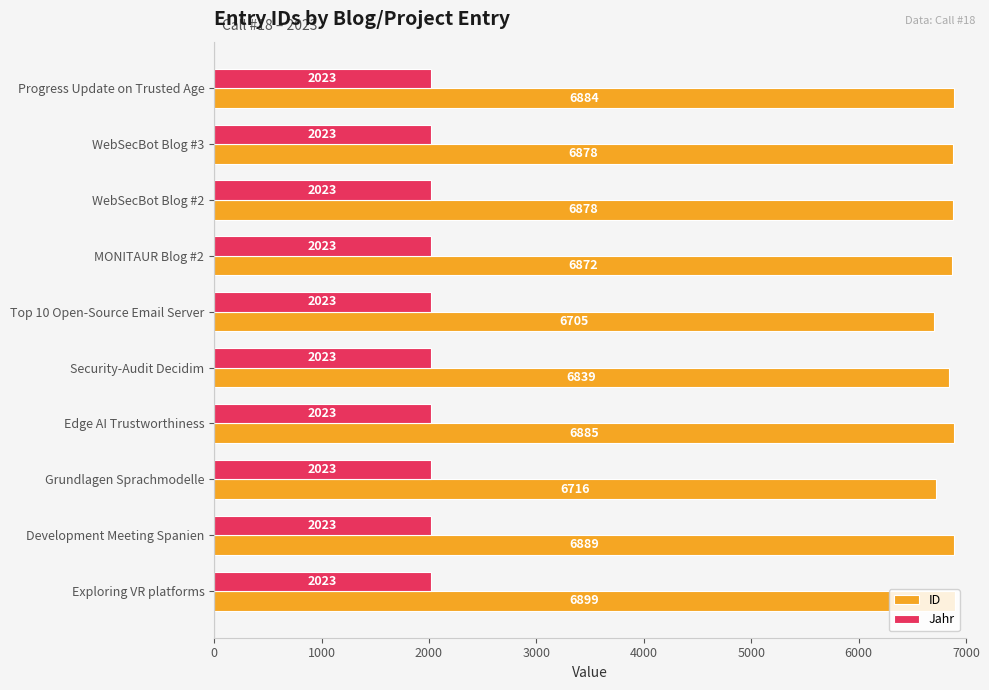

Which series has the largest range (max minus min)?

ID